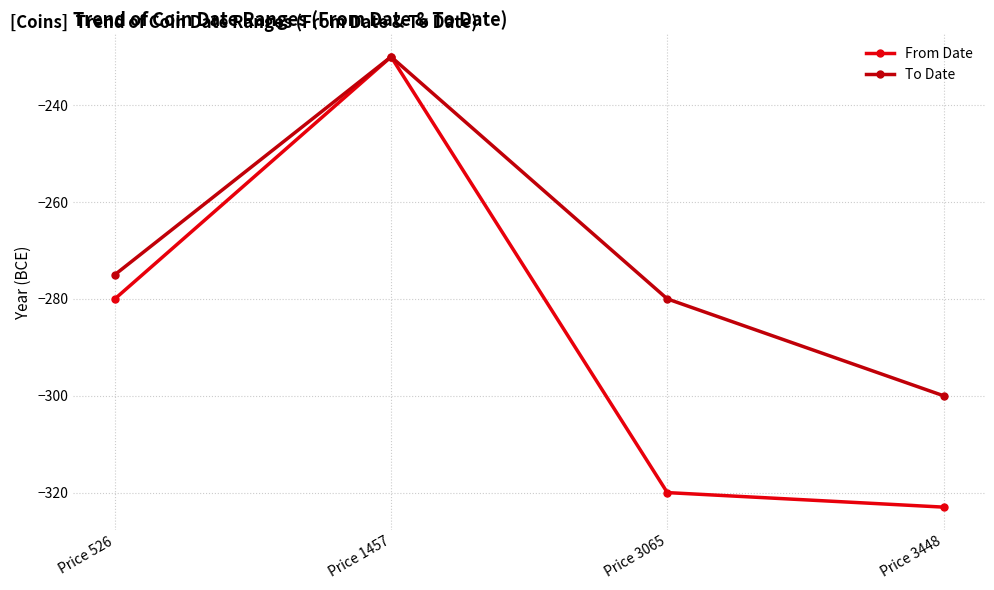

Count the number of categories in the chart.

4